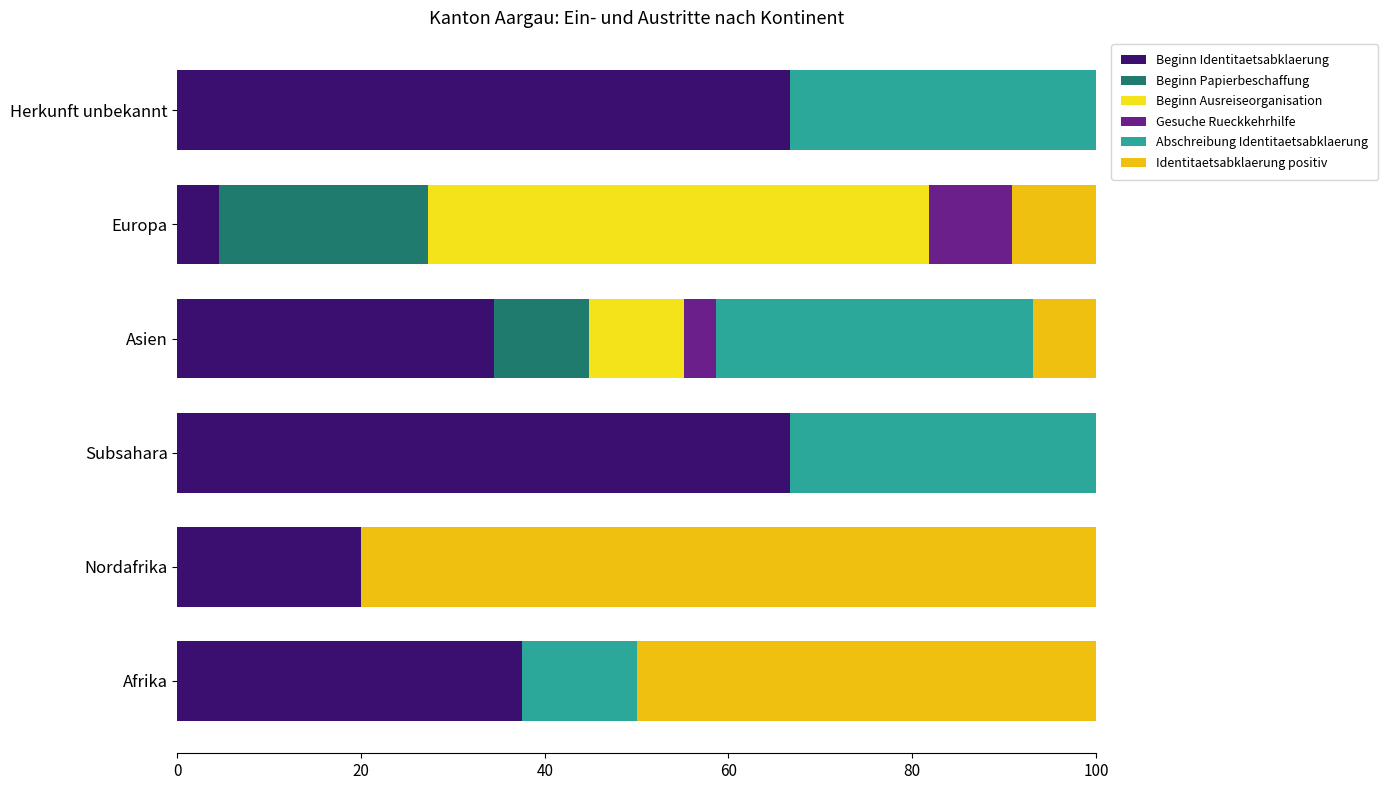

What is the value of the Beginn Papierbeschaffung bar at the 5th from the left?

22.7